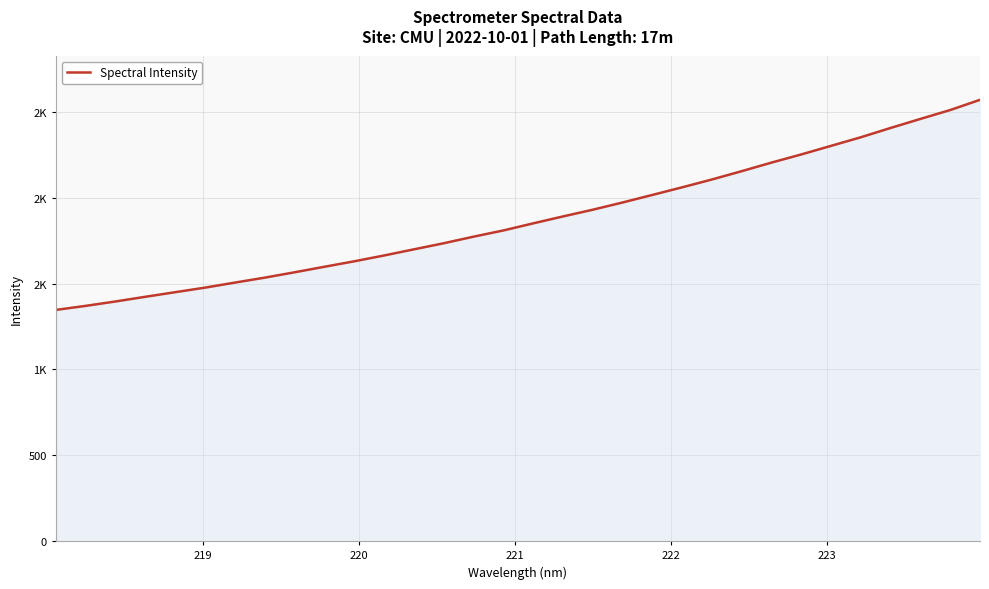

Does the chart display data point markers on the line(s)?

No